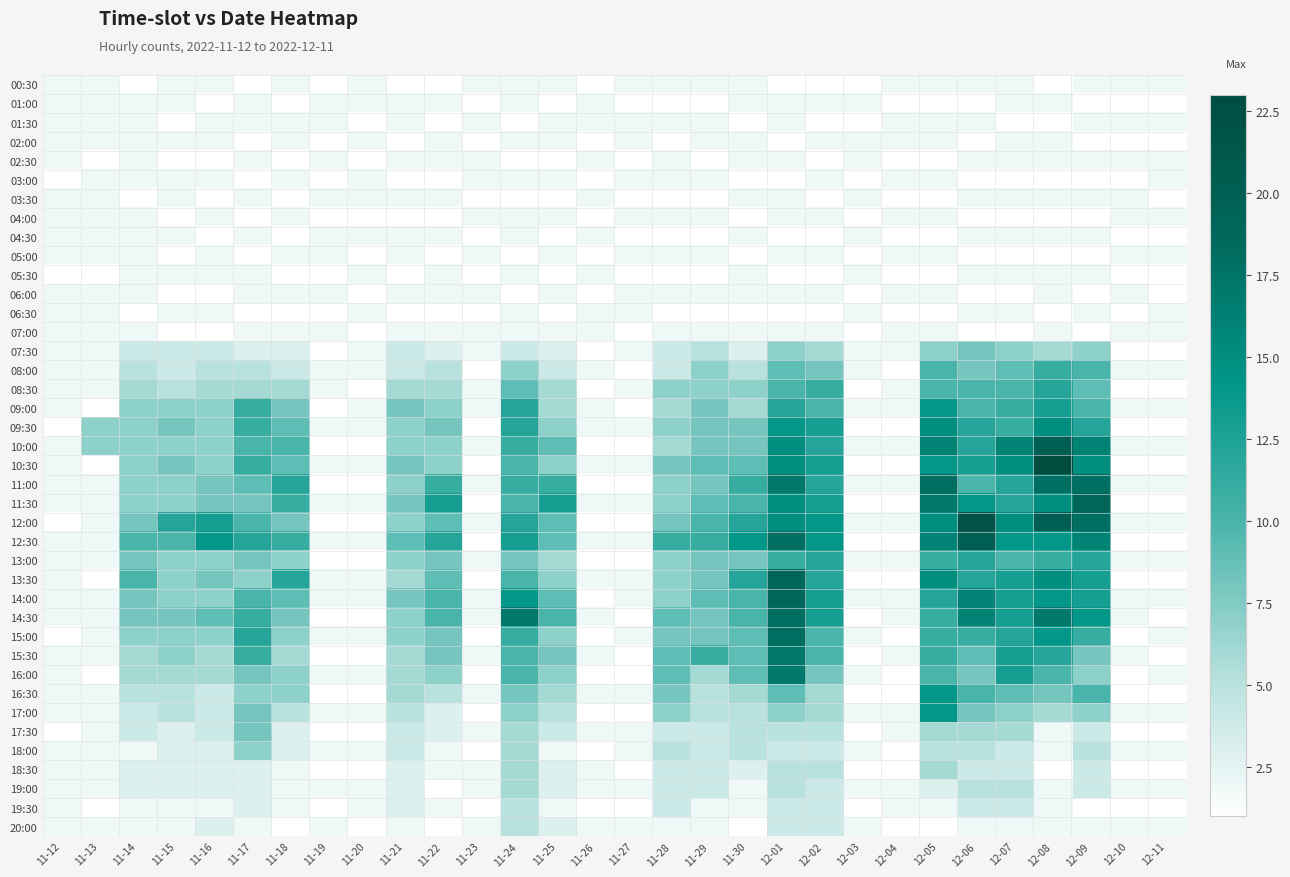

List the series in order of their peak value, lowest first.

00:30, 01:00, 01:30, 02:00, 02:30, 03:00, 03:30, 04:00, 04:30, 05:00, 05:30, 06:00, 06:30, 07:00, 19:30, 20:00, 18:30, 19:00, 18:00, 07:30, 17:30, 08:00, 08:30, 13:00, 09:00, 16:30, 17:00, 09:30, 15:30, 16:00, 11:00, 14:30, 15:00, 11:30, 13:30, 14:00, 10:00, 12:30, 12:00, 10:30